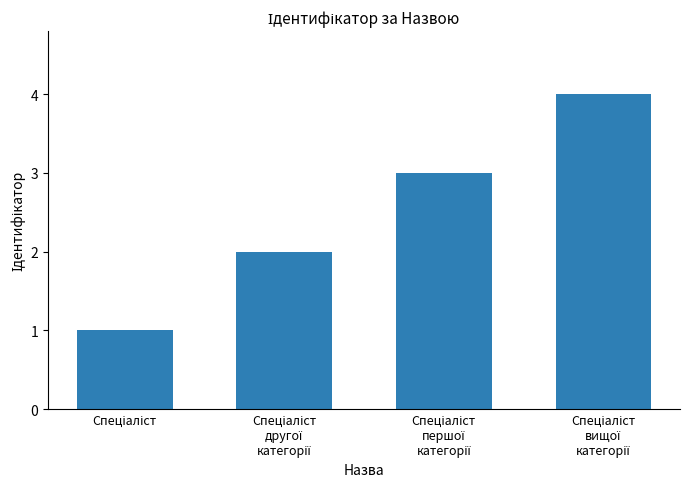

What is the sum of all values?

10